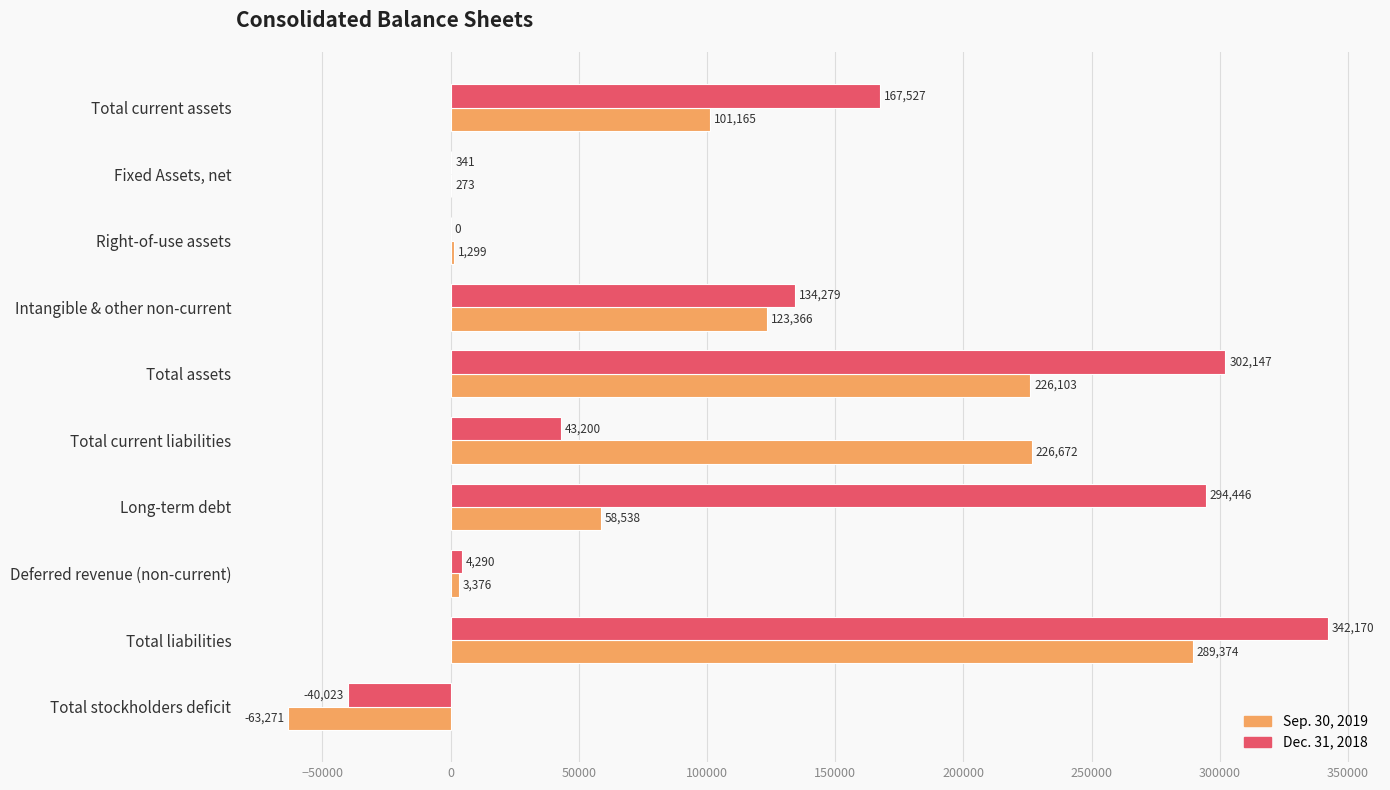

Which series changed the most between Total current assets and Total assets?

Dec. 31, 2018